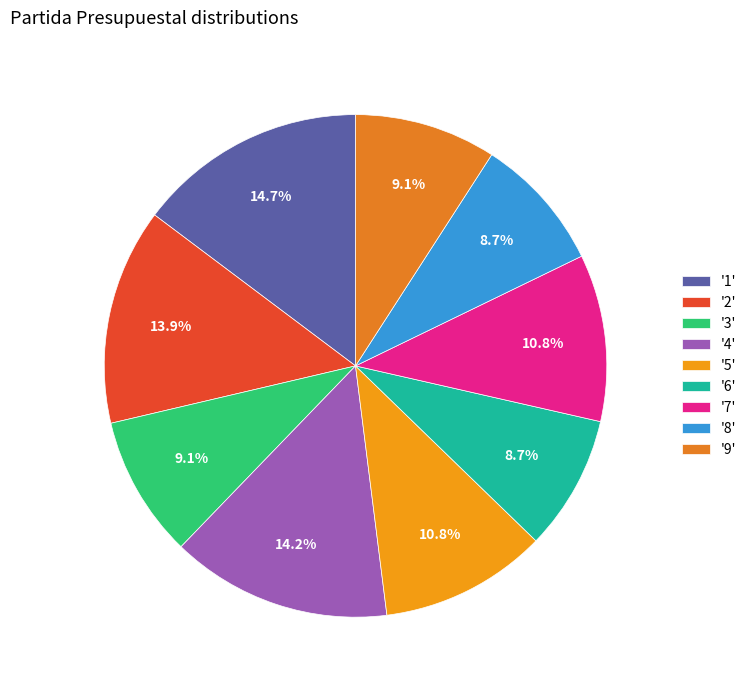

Which category has the biggest portion of the pie?

'1'